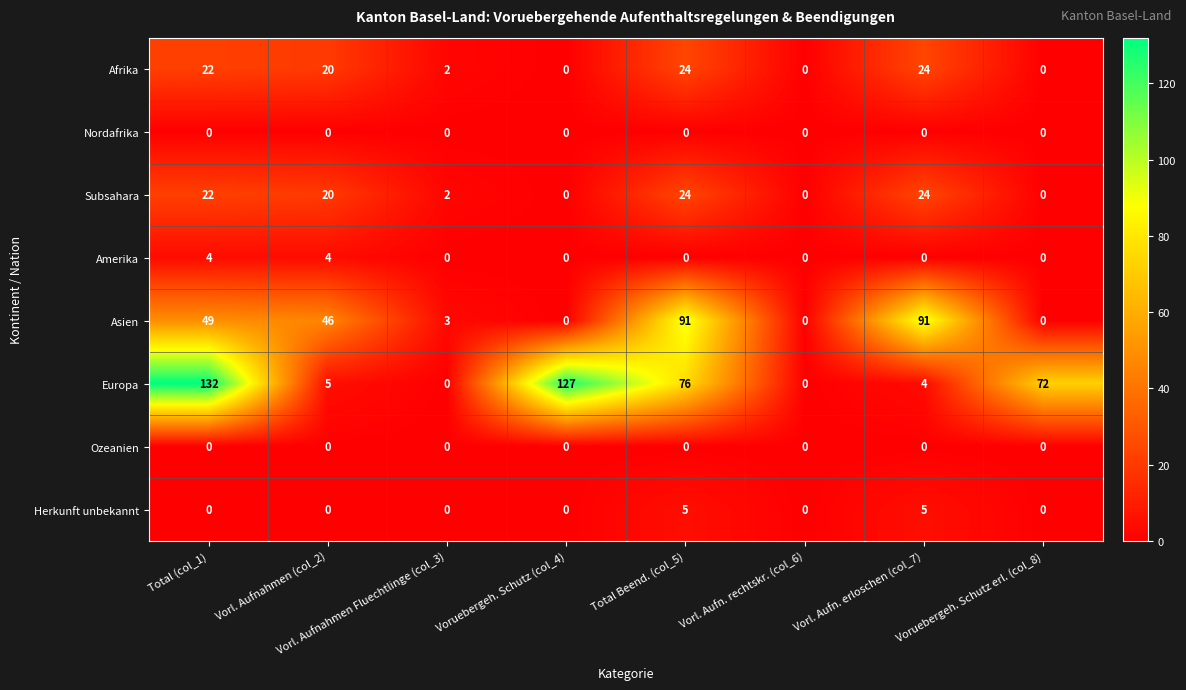

At how many categories does at least one series exceed 10?

6